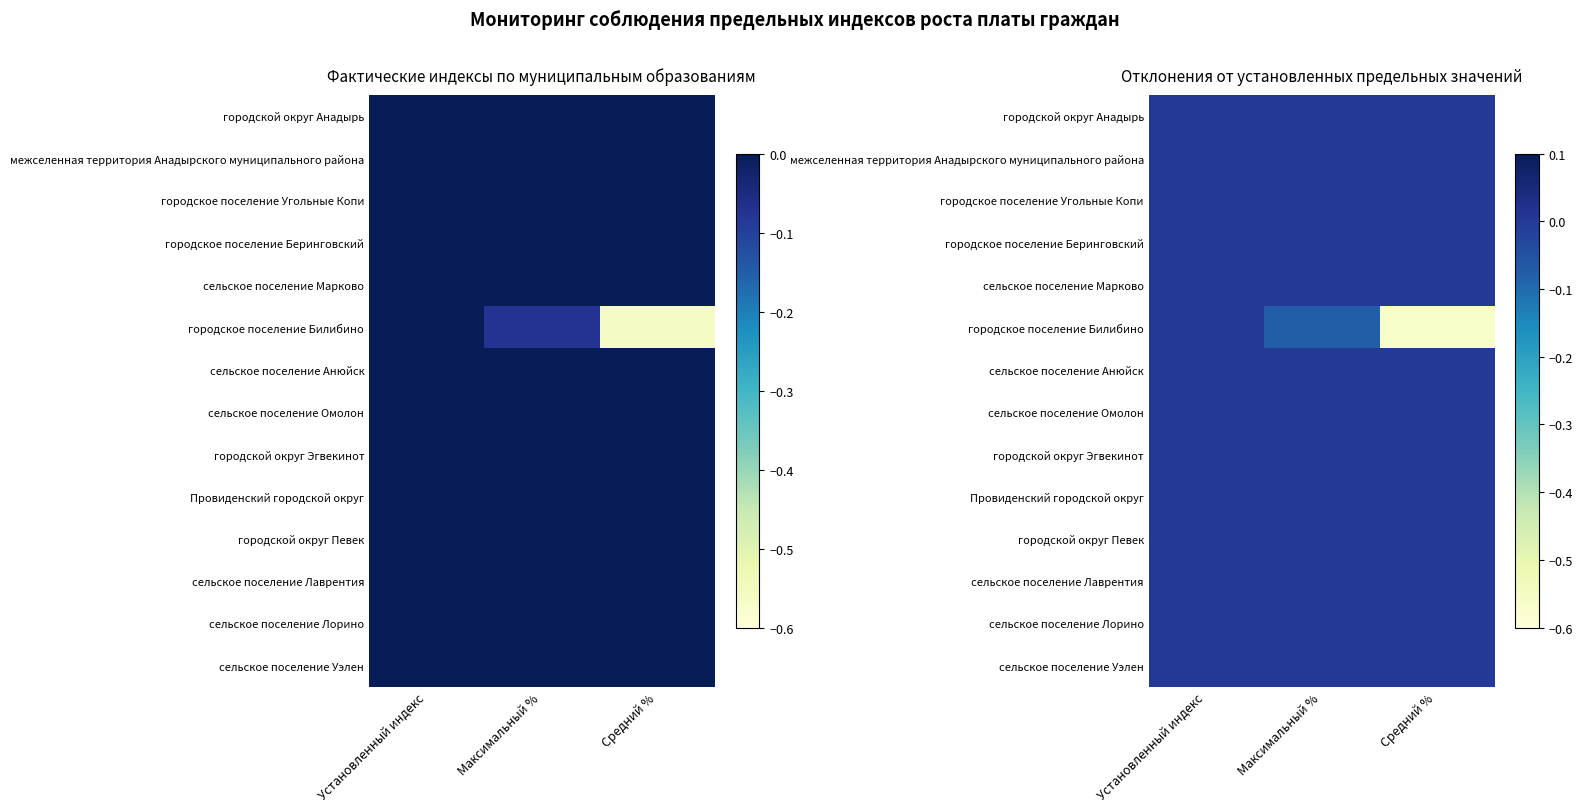

Is it true that городское поселение Угольные Копи equals 0.0 at Установленный индекс?

True